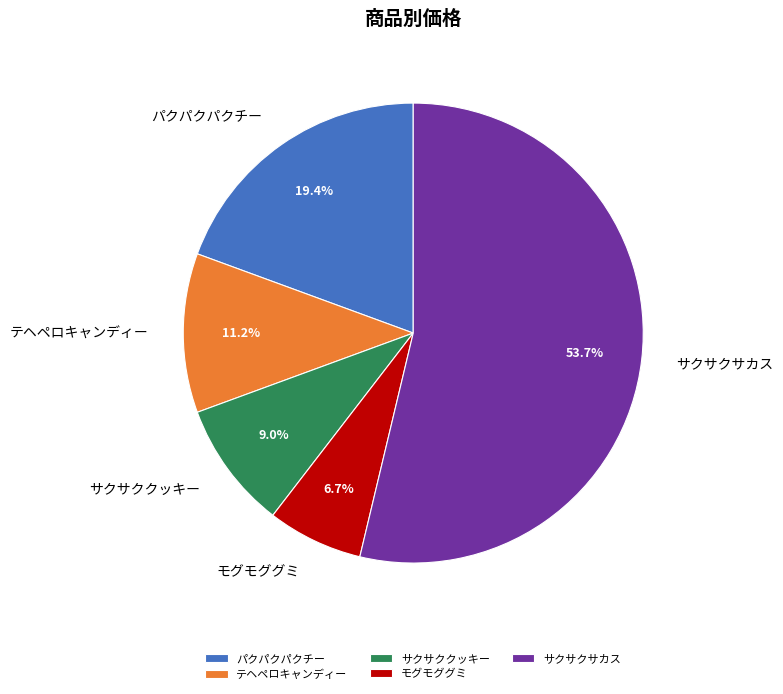

Count the number of slices in the pie.

5